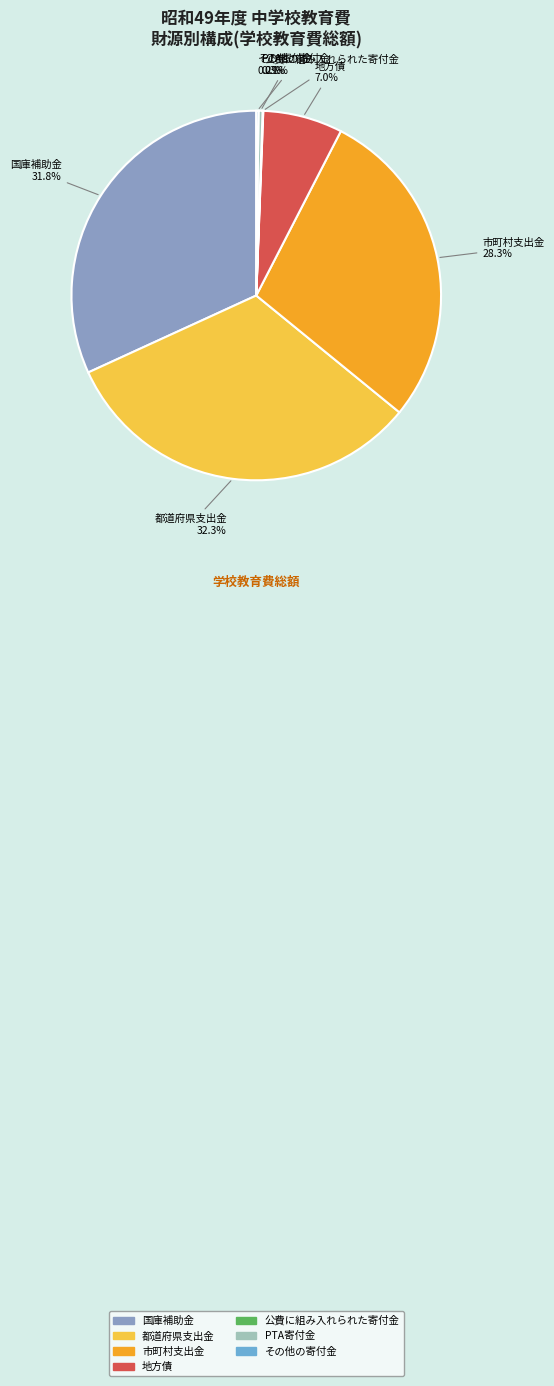

Is 市町村支出金 the majority of the pie?

No